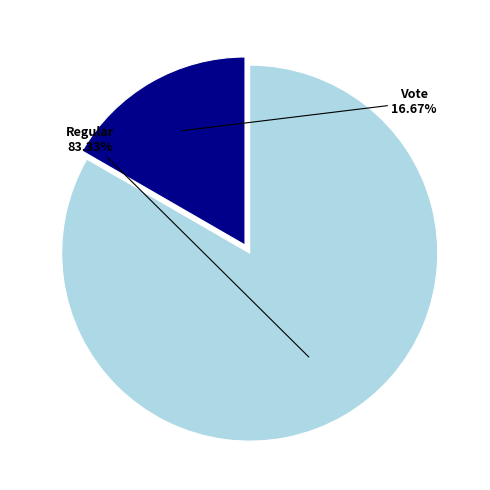

To the nearest percent, what is the average slice percentage?

50%